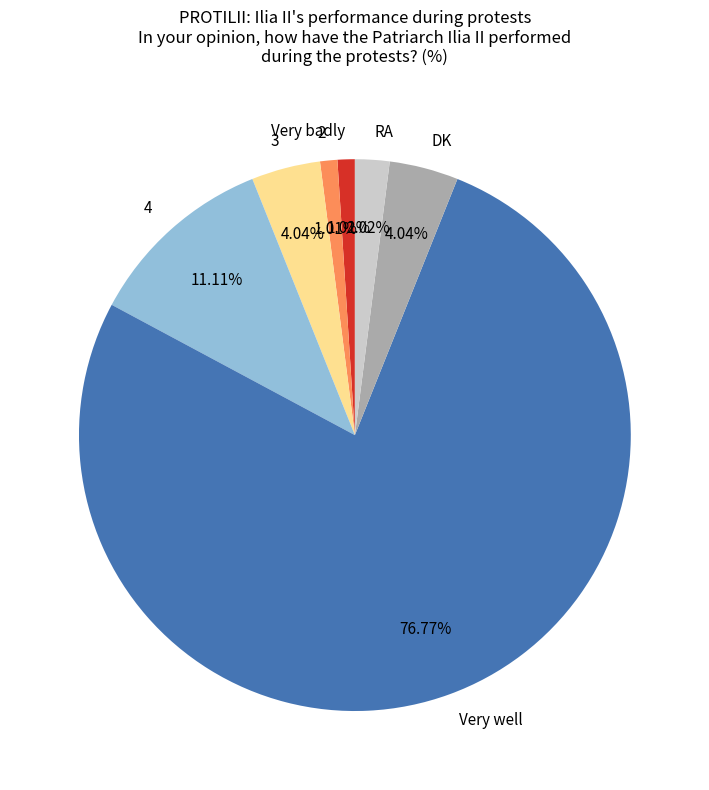

Is Very well the majority of the pie?

Yes